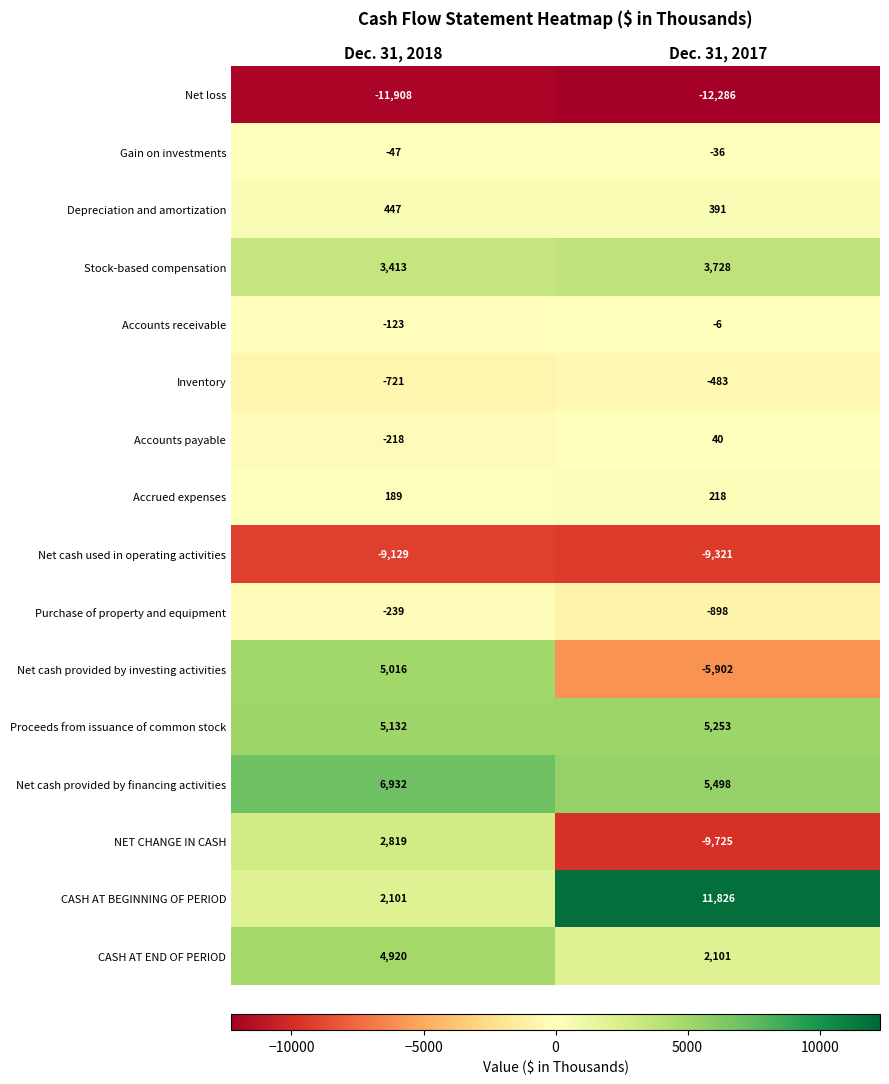

At which category is the sum across all series the highest?

Dec. 31, 2018